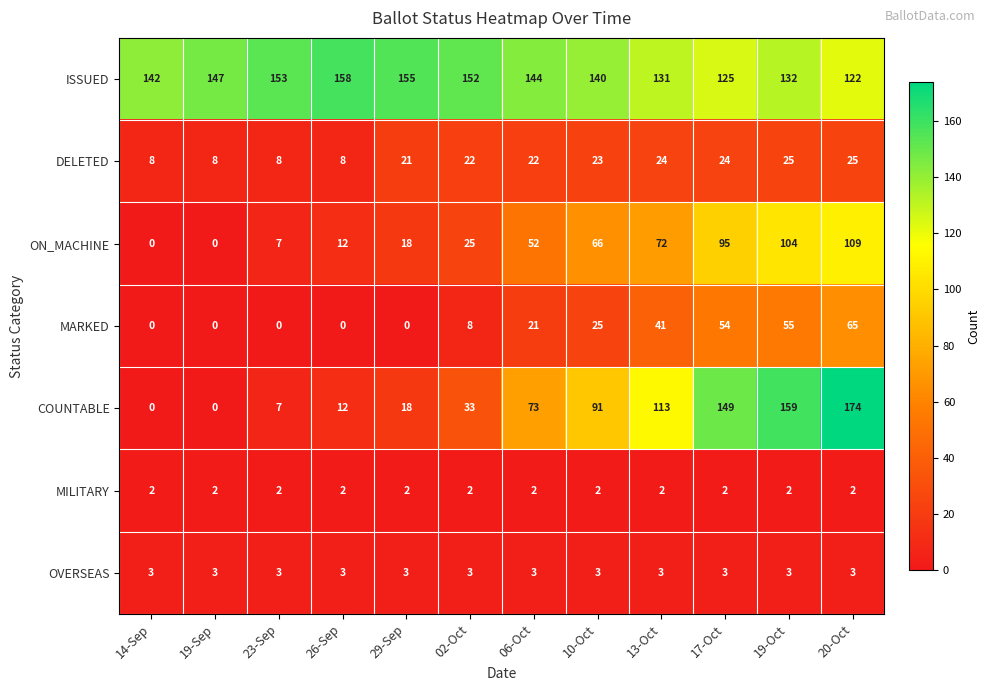

How many positive values does the MARKED series have?

7